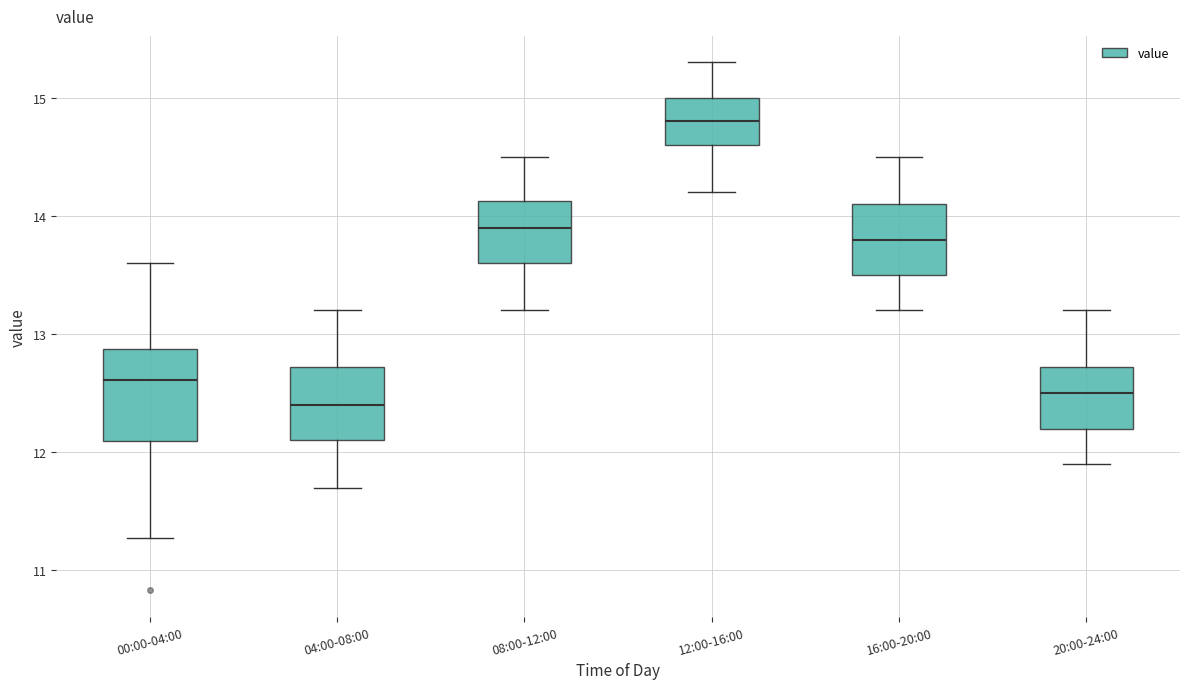

Which box has the highest median line?

12:00-16:00